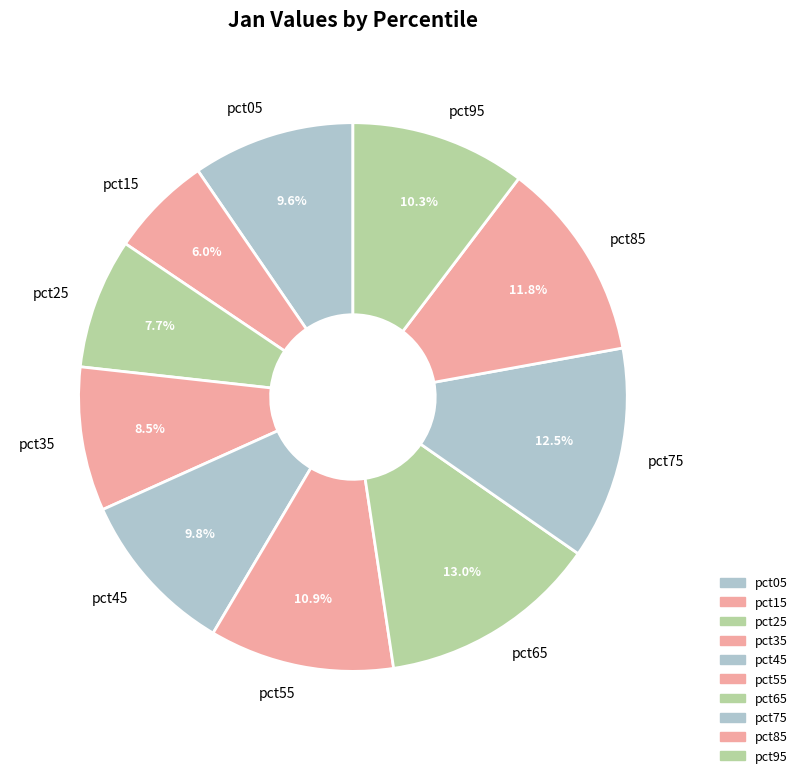

Which category has the smallest portion of the pie?

pct15